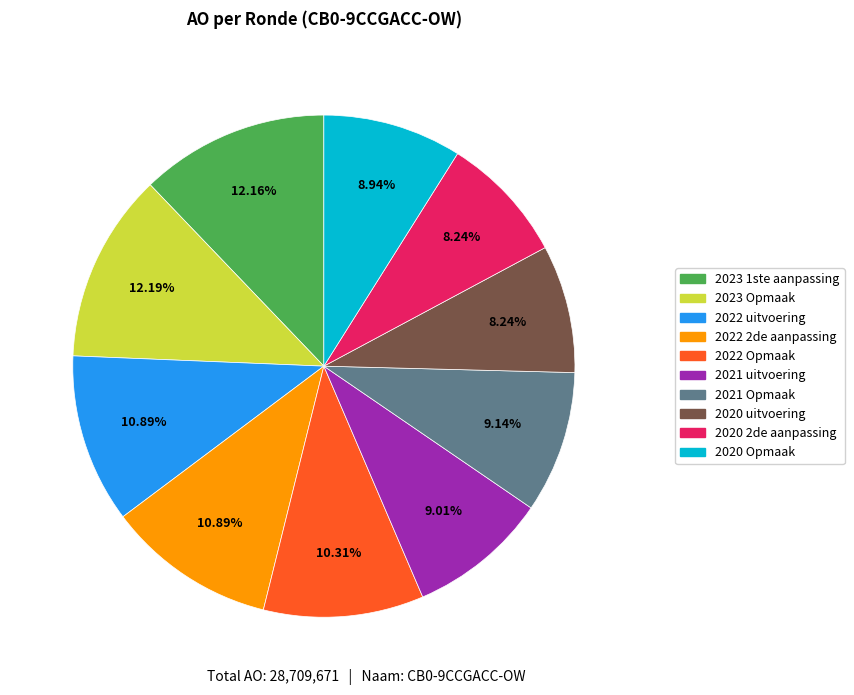

What percentage do 2020 Opmaak and 2020 2de aanpassing together represent?

17.2%